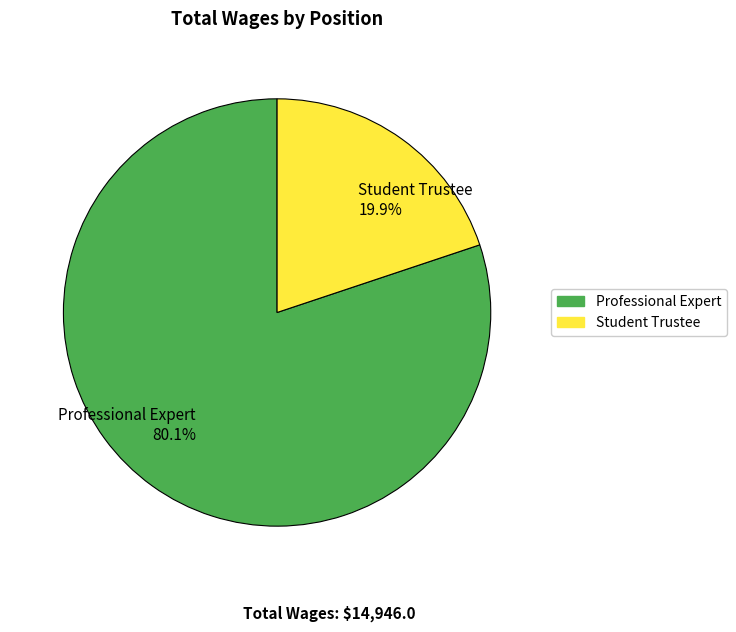

To the nearest percent, what is the difference between the Professional Expert and Student Trustee slice percentages?

60%